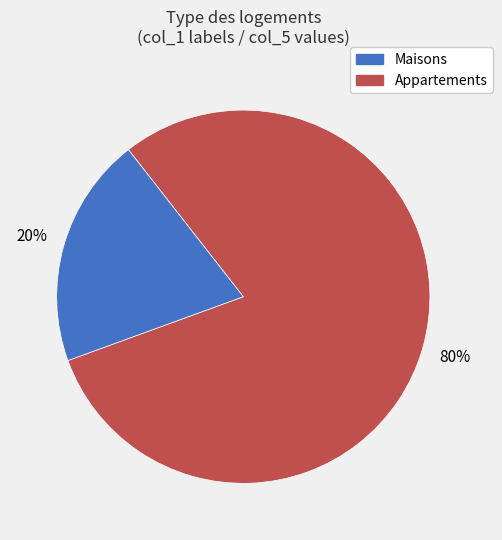

Does any single category account for the majority?

Yes